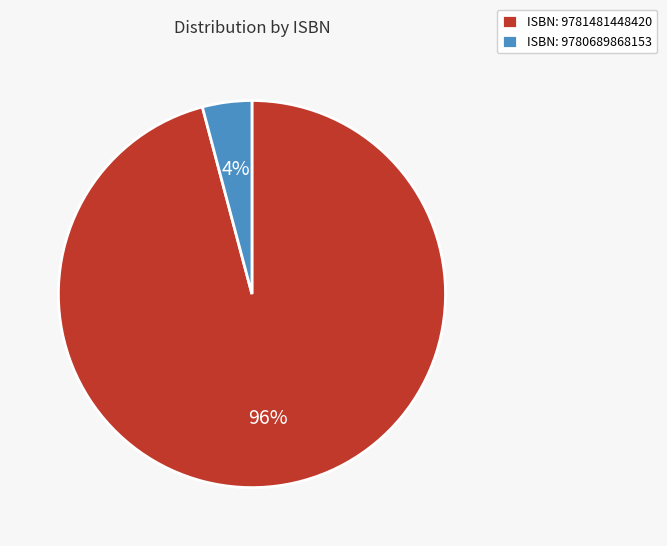

Do ISBN: 9781481448420 and ISBN: 9780689868153 together represent more than half of the pie?

Yes